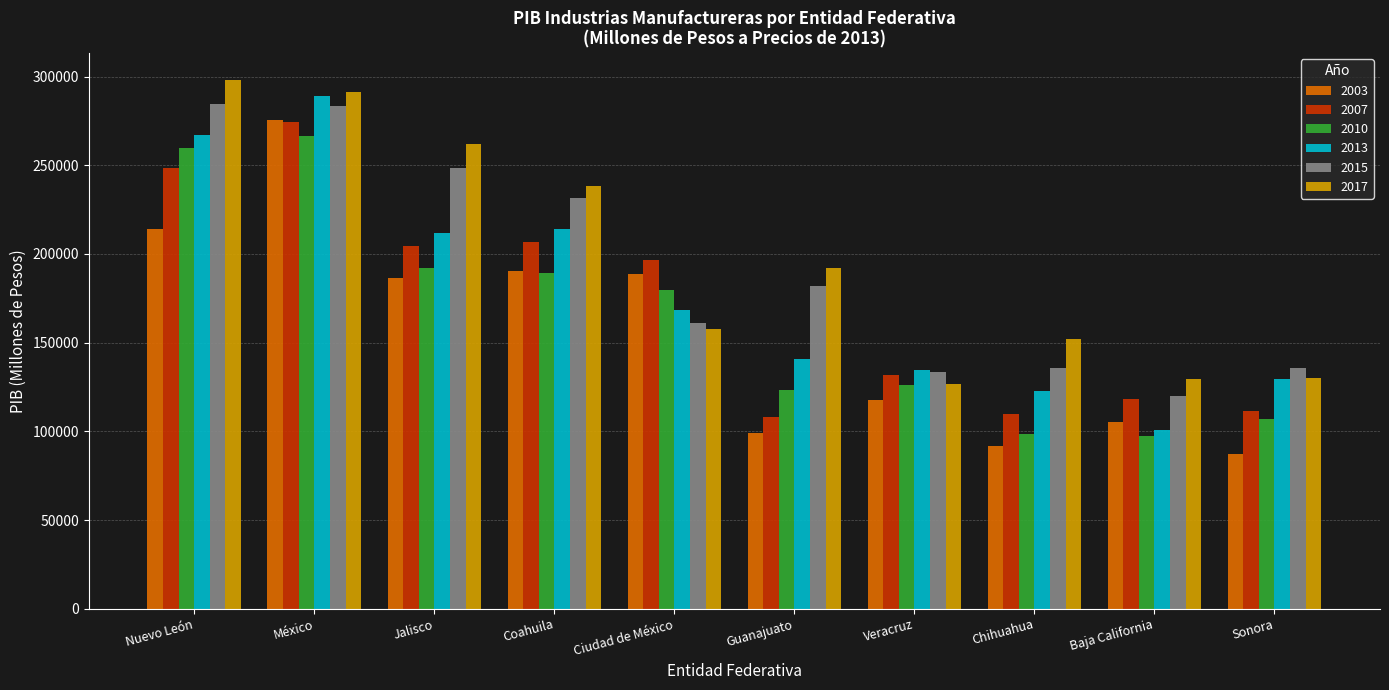

How many bars are there in total?

60